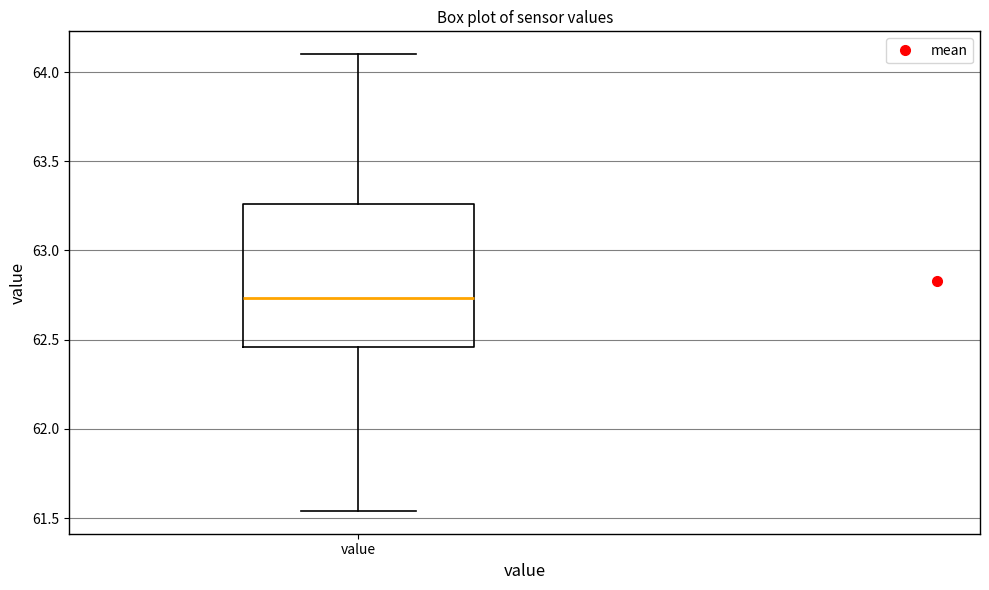

Transcribe this box plot: give where the median line is, the range the box spans, and where the two whiskers end, as read against the y-axis. The values are not printed on the chart, so give them approximately, as read against the axis.

median 62.75, box 62.45 to 63.25, whiskers 61.55 to 64.10